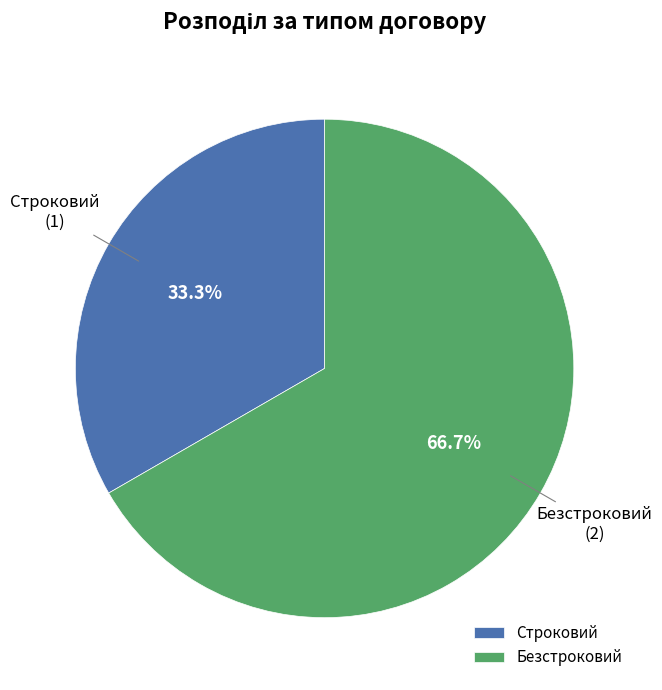

Which slice is the largest?

Безстроковий